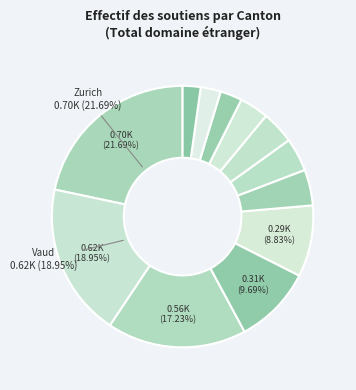

How many slices are in this pie chart?

12